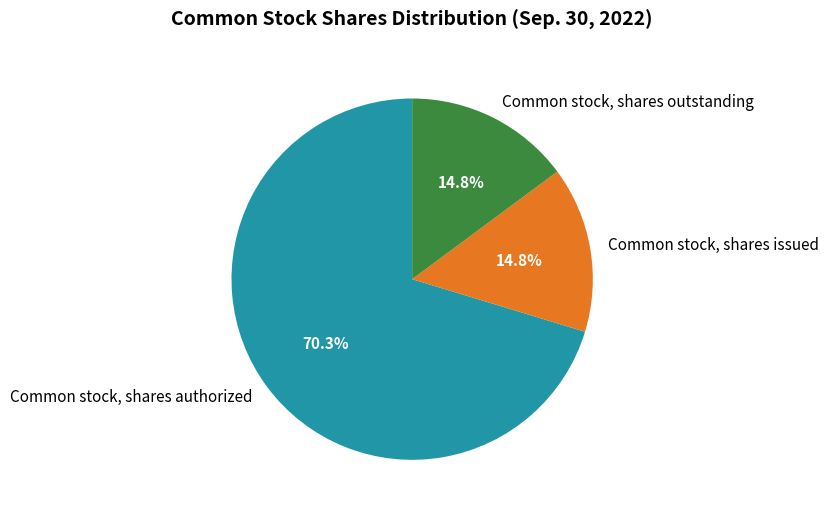

To the nearest percent, what percentage of the pie is Common stock, shares issued?

15%